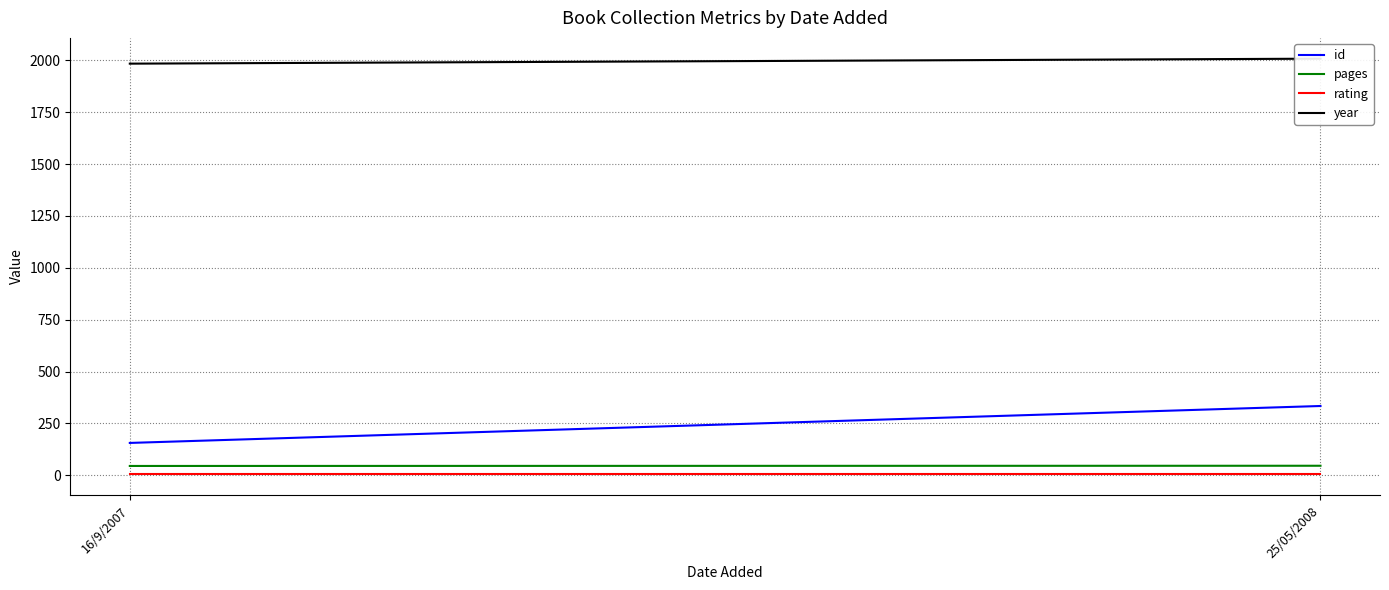

At which category is the sum across all series the highest?

25/05/2008